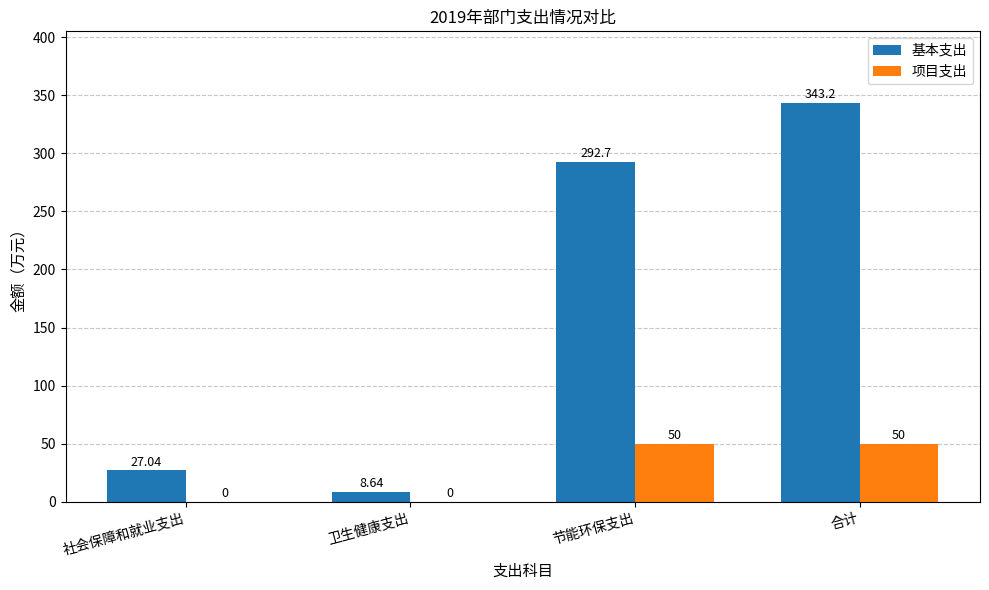

At which label does 基本支出 reach its peak?

合计